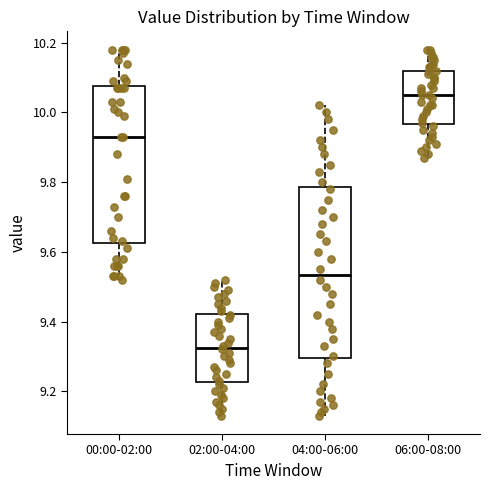

Reading left to right, read every box against the y-axis: the position of its median line, the range the box covers, and the ends of its whiskers. The values are not printed on the chart, so give them approximately, as read against the axis.

00:00-02:00: median 9.94, box 9.62 to 10.08, whiskers 9.52 to 10.18
02:00-04:00: median 9.32, box 9.22 to 9.42, whiskers 9.14 to 9.52
04:00-06:00: median 9.54, box 9.30 to 9.78, whiskers 9.14 to 10.02
06:00-08:00: median 10.06, box 9.96 to 10.12, whiskers 9.88 to 10.18